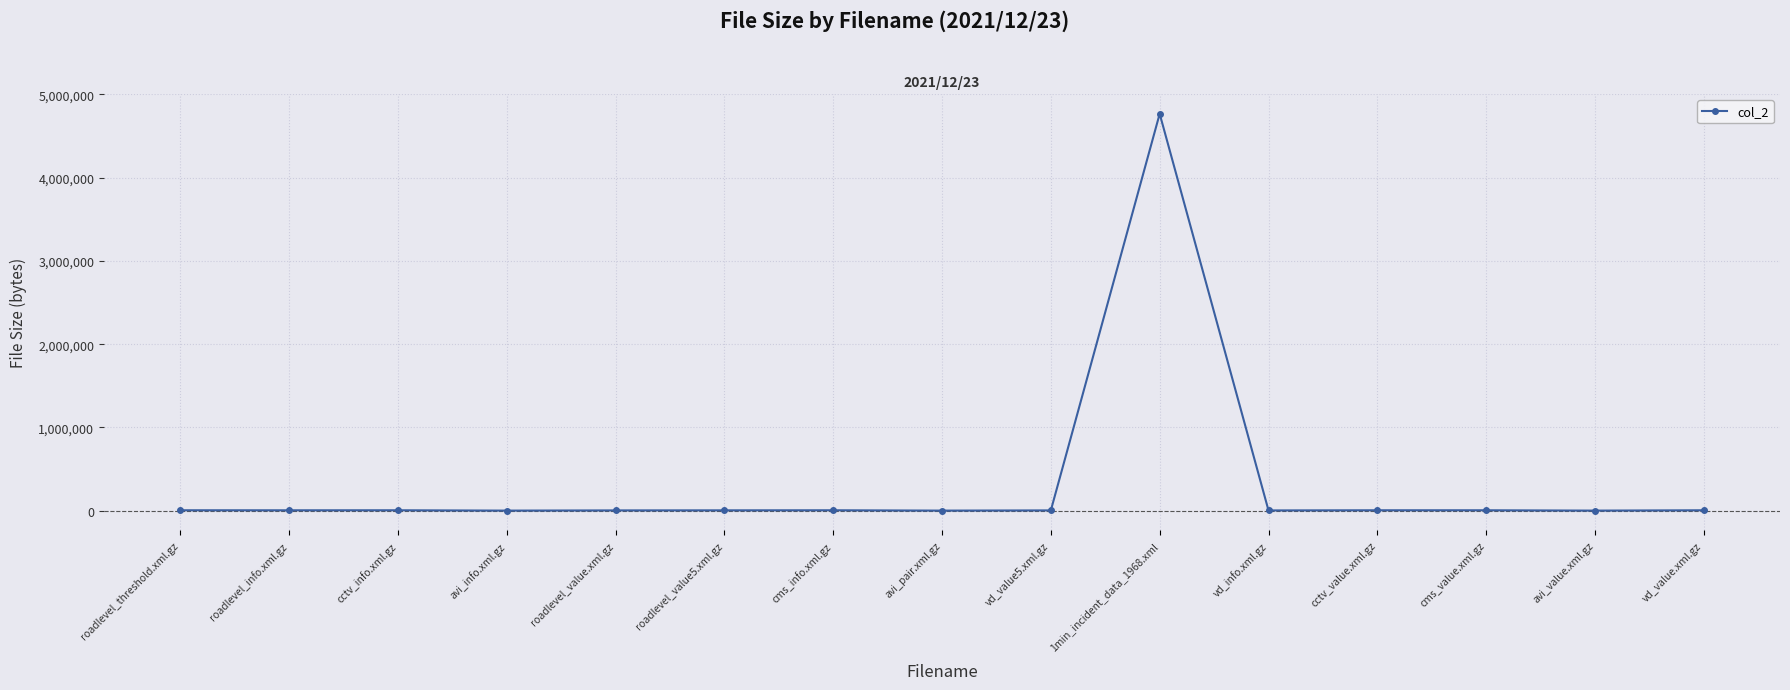

The value at roadlevel_value5.xml.gz is 4702. True or false?

True